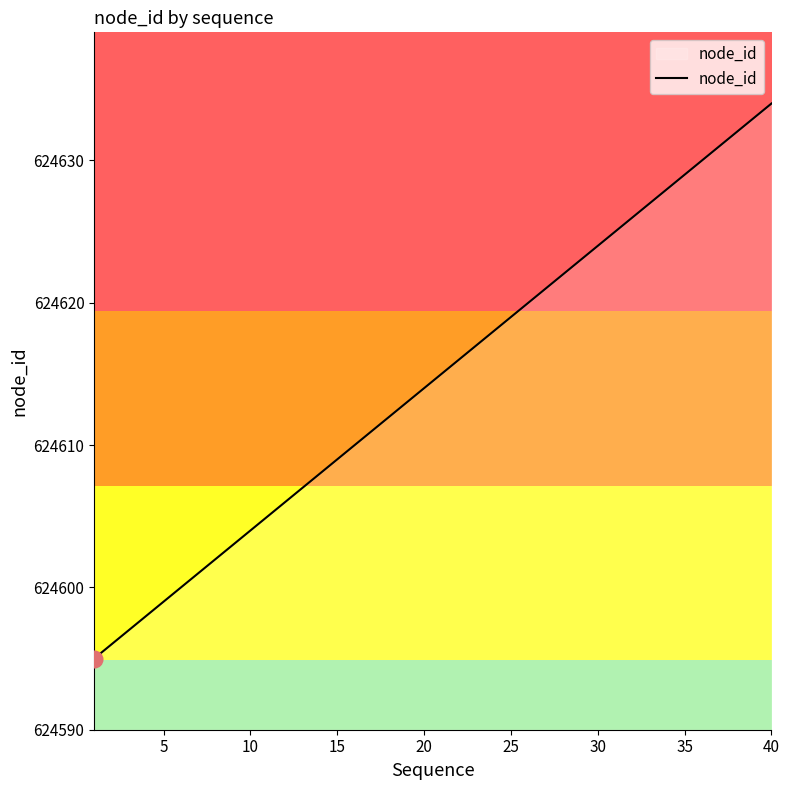

What is the difference between the maximum and minimum values?

39